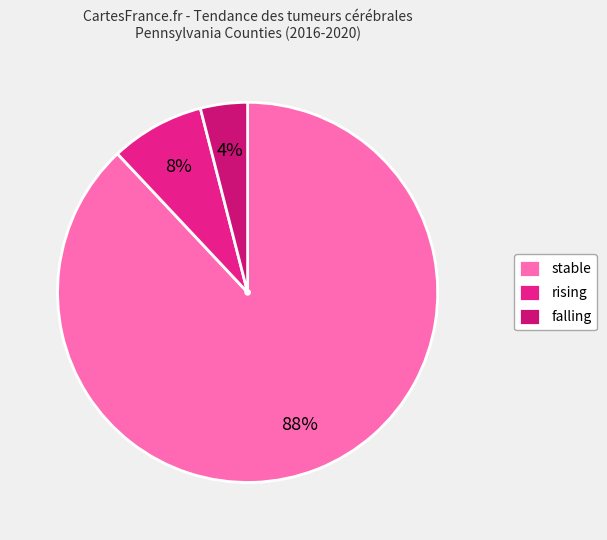

To the nearest percent, what portion does falling represent?

4%